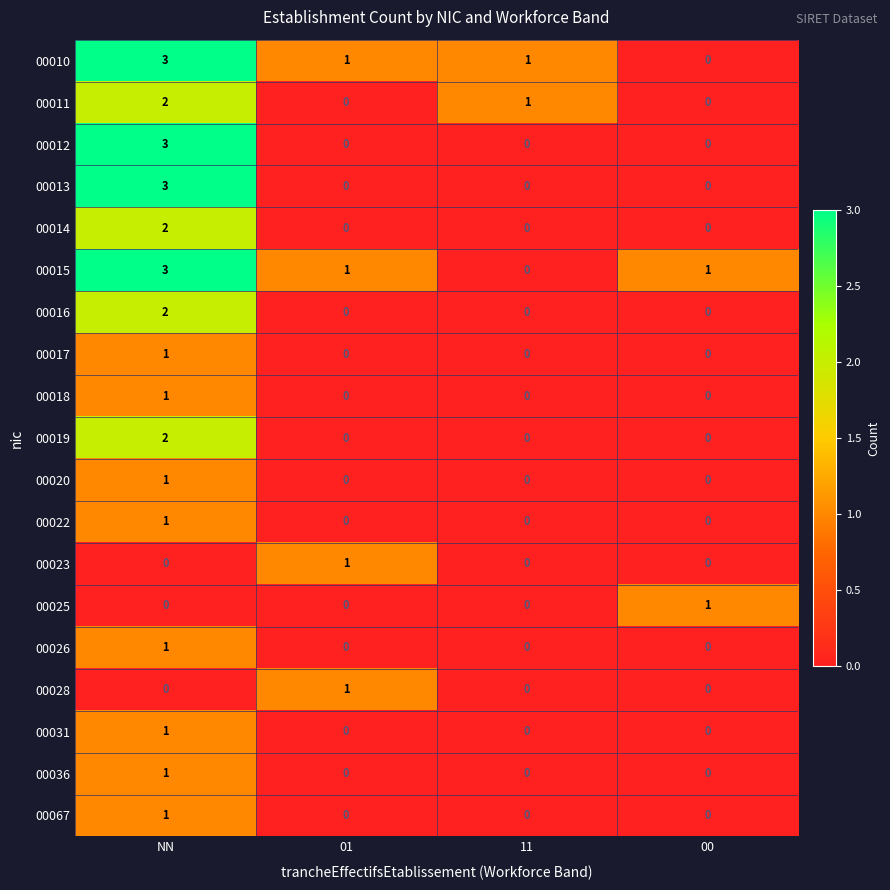

What is the difference between the highest and lowest values at NN?

3